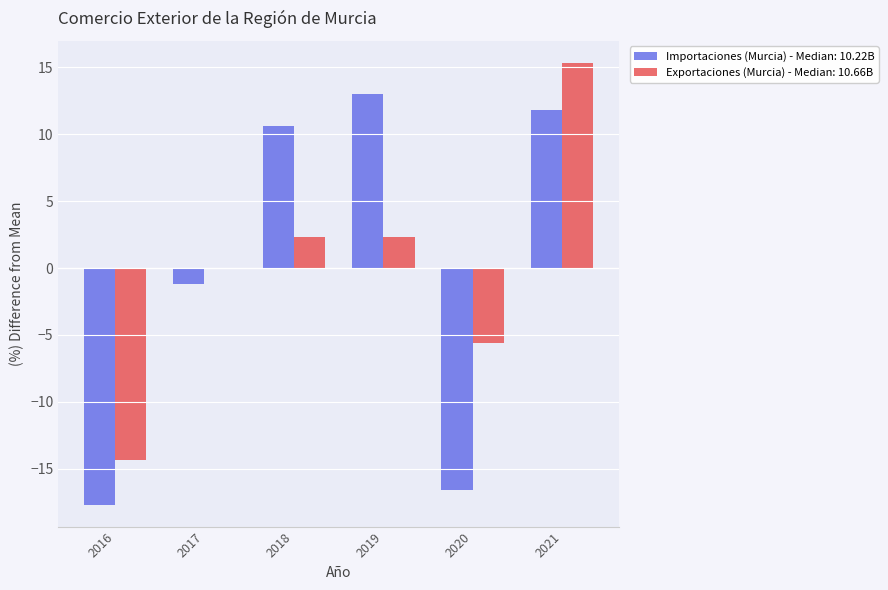

The Exportaciones (Murcia) - Median: 10.66B series shows 15.3 at 2021. True or false?

True